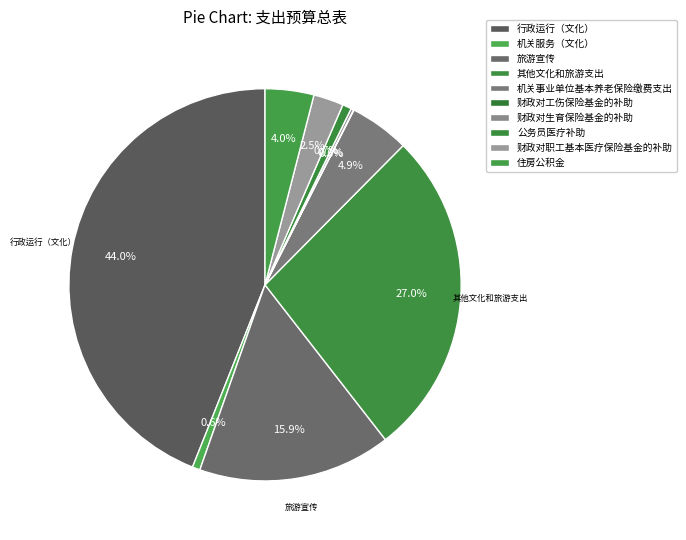

Is it true that 住房公积金 is 1% of the pie?

False